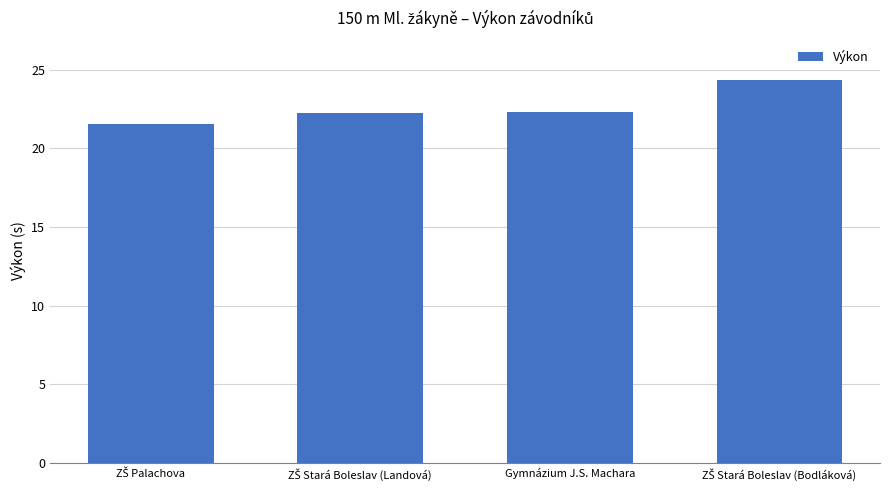

What is the greatest value displayed?

24.4